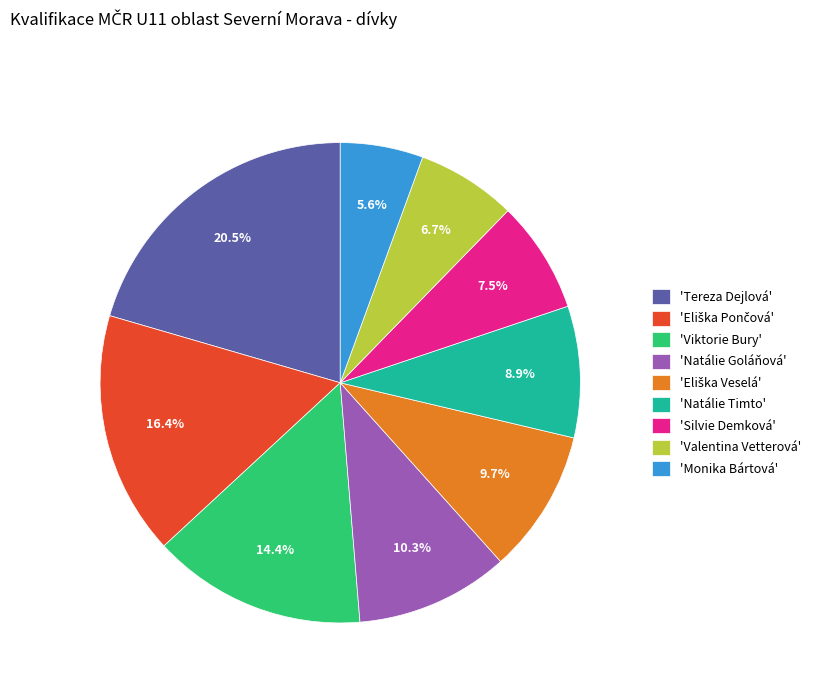

Count the number of slices in the pie.

9